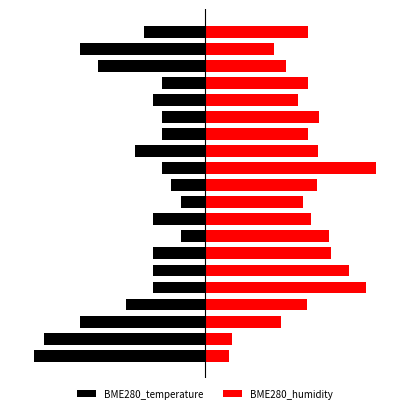

The value of BME280_temperature at 0 is -70.0. True or false?

True